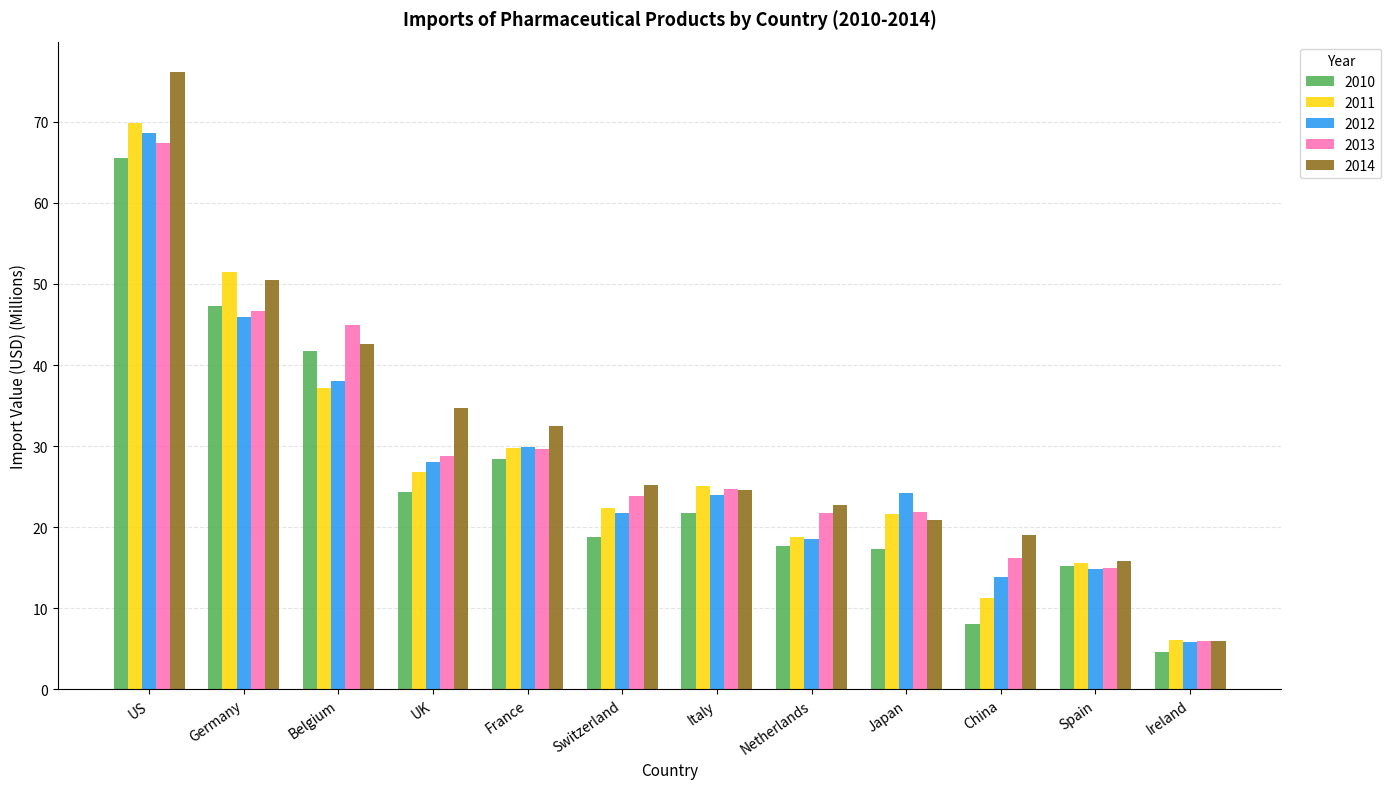

Does the chart contain stacked bars?

No